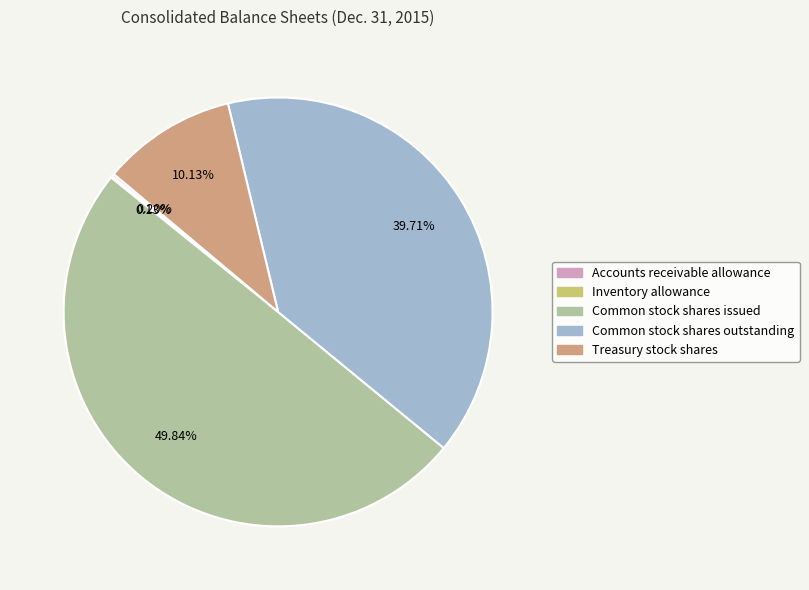

To the nearest percent, what portion does Treasury stock shares represent?

10%